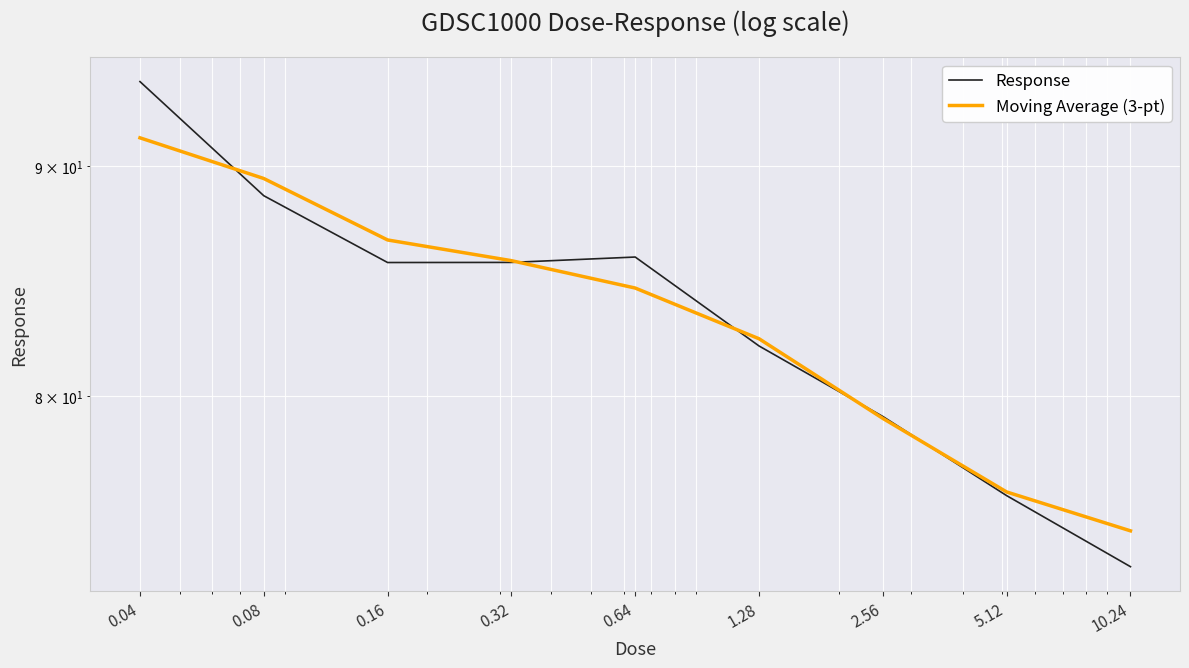

What are all the series names shown in the legend?

Response, Moving Average (3-pt)